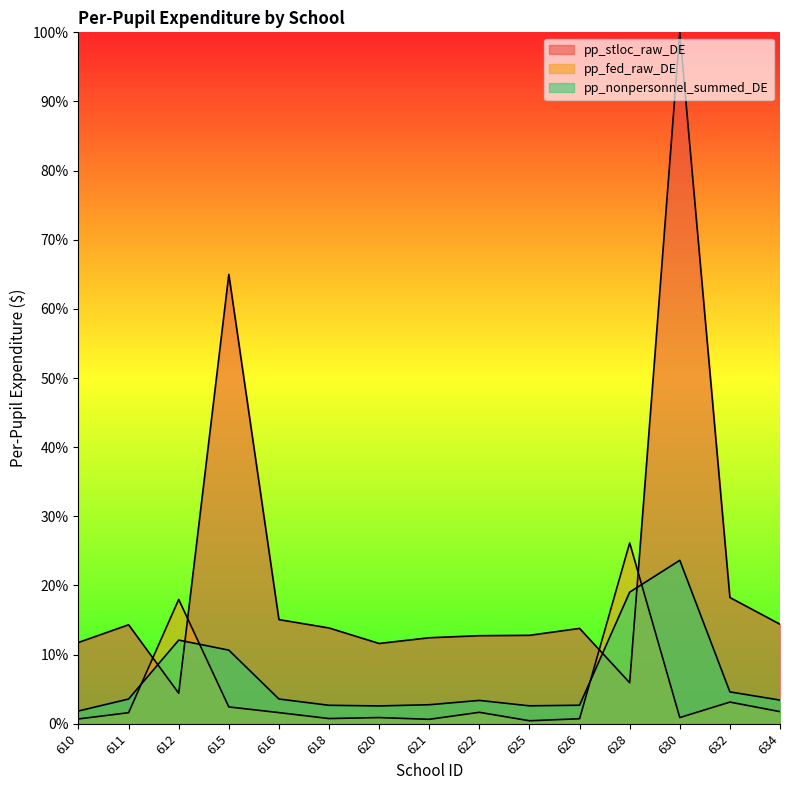

Which series ends up on top after the final intersection of pp_stloc_raw_DE and pp_fed_raw_DE?

pp_stloc_raw_DE